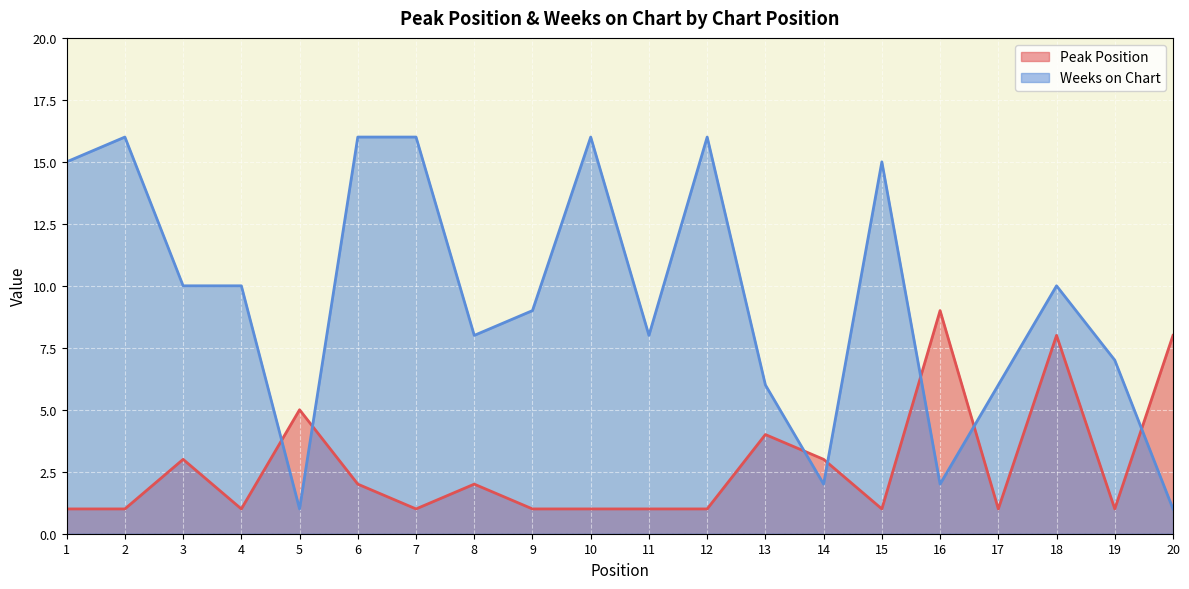

What is the minimum value shown in the chart?

1